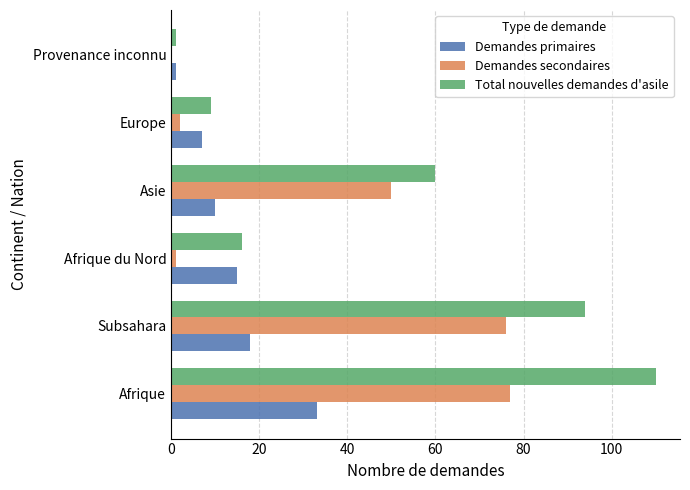

What is the total value across all series at Afrique?

220